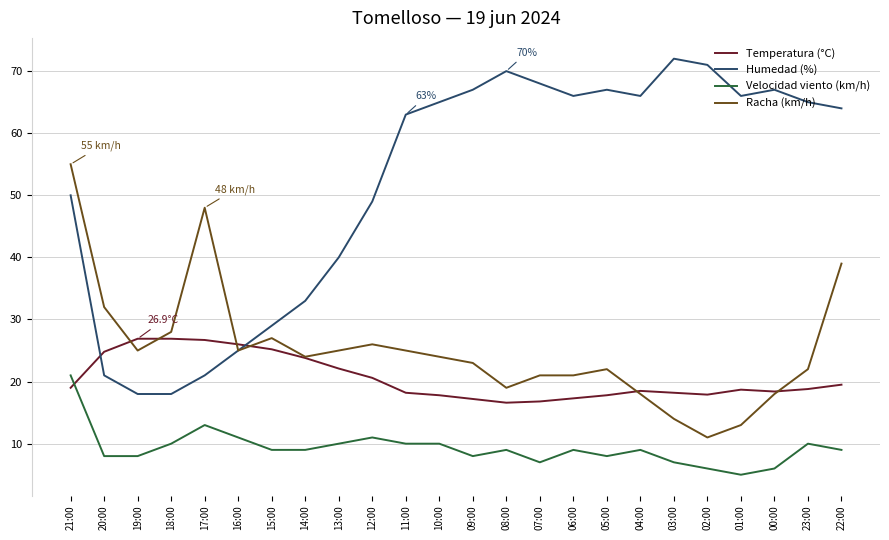

True or false: Racha (km/h) has more than 1 points higher than both neighbors.

True